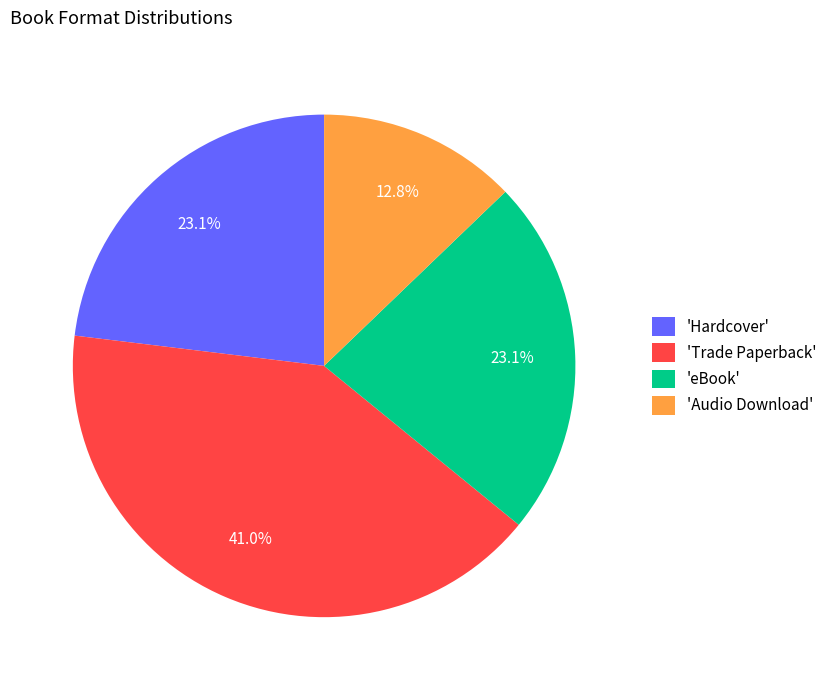

What is the smallest slice in the pie chart?

'Audio Download'